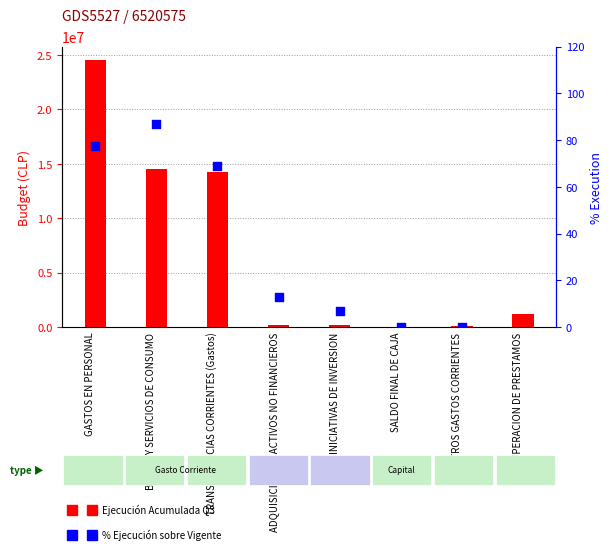

What is the change in value from GASTOS EN PERSONAL to OTROS GASTOS CORRIENTES?

-77.5